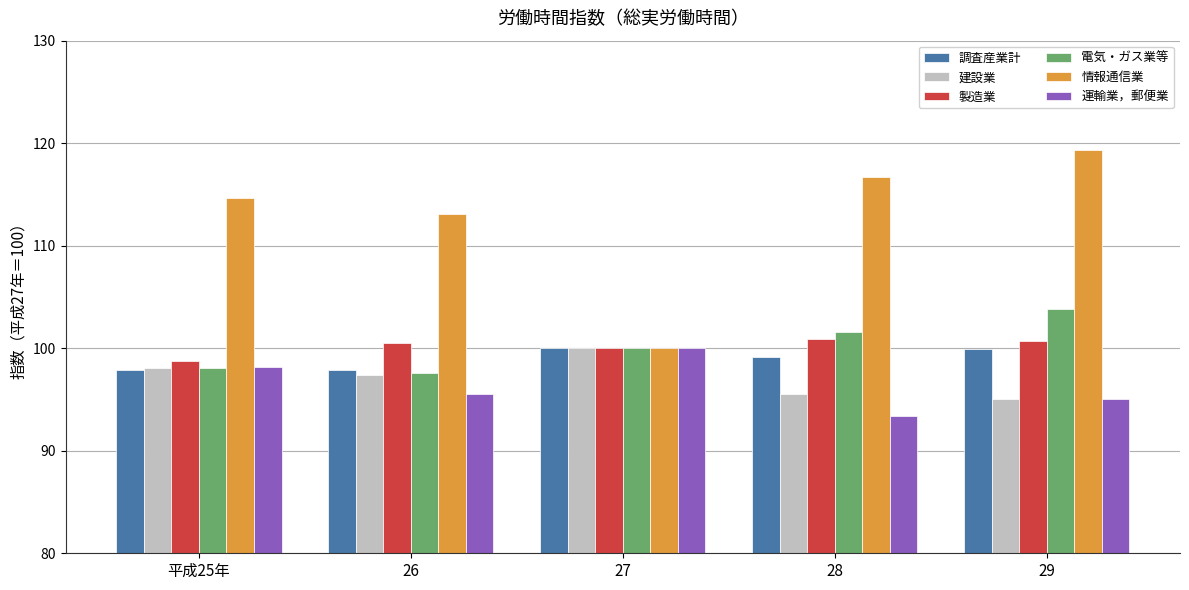

What is the value of the 建設業 bar at the 1st from the left?

98.1